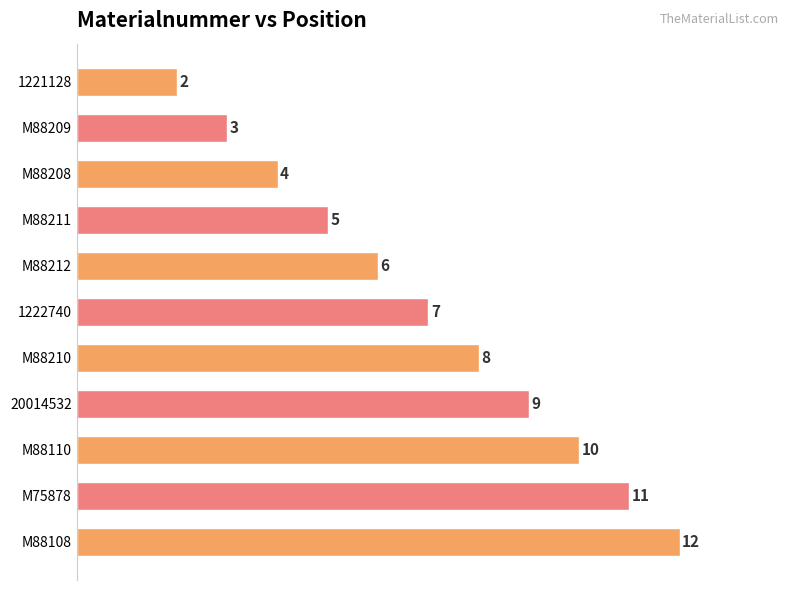

Reading top to bottom, what are all the values shown in this chart?

2	3	4	5	6	7	8	9	10	11	12